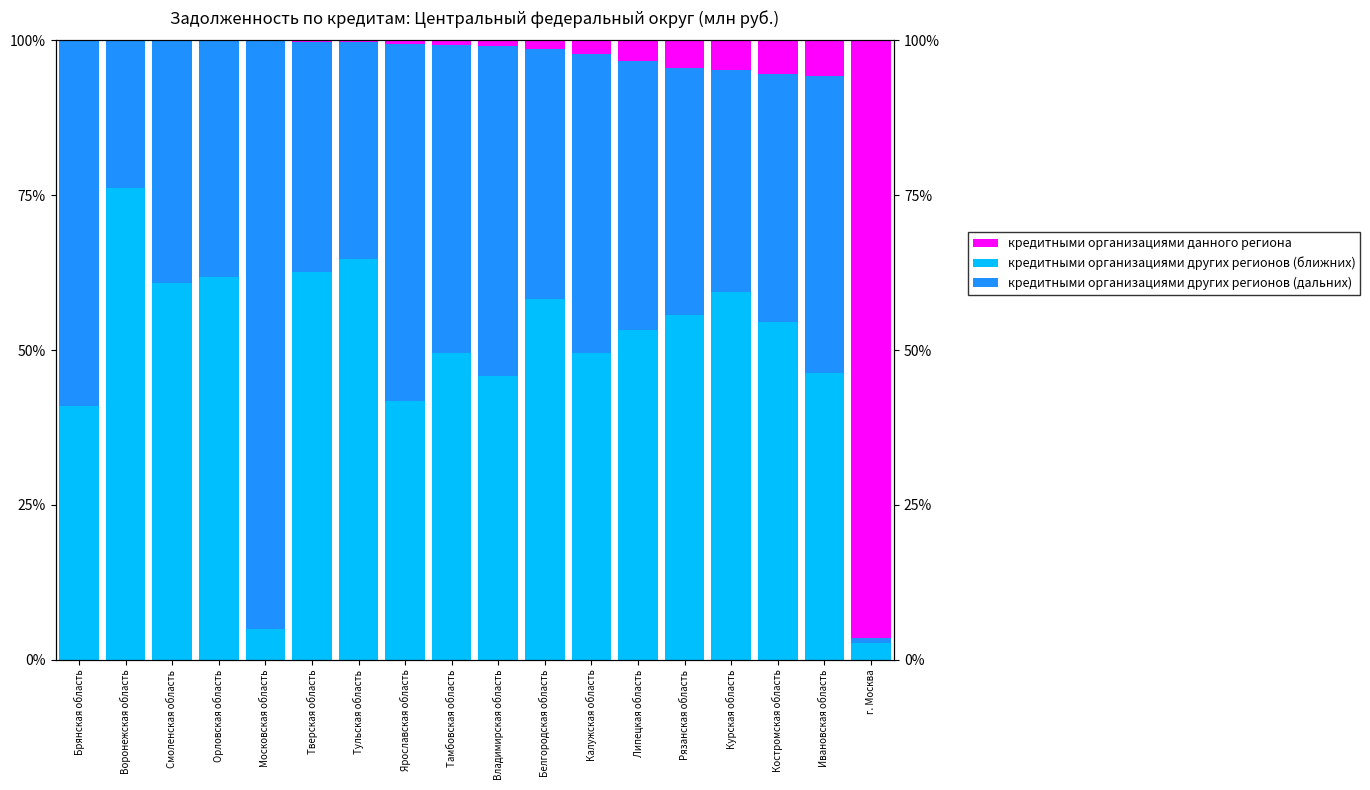

Which category has the lowest value across all series?

Брянская область